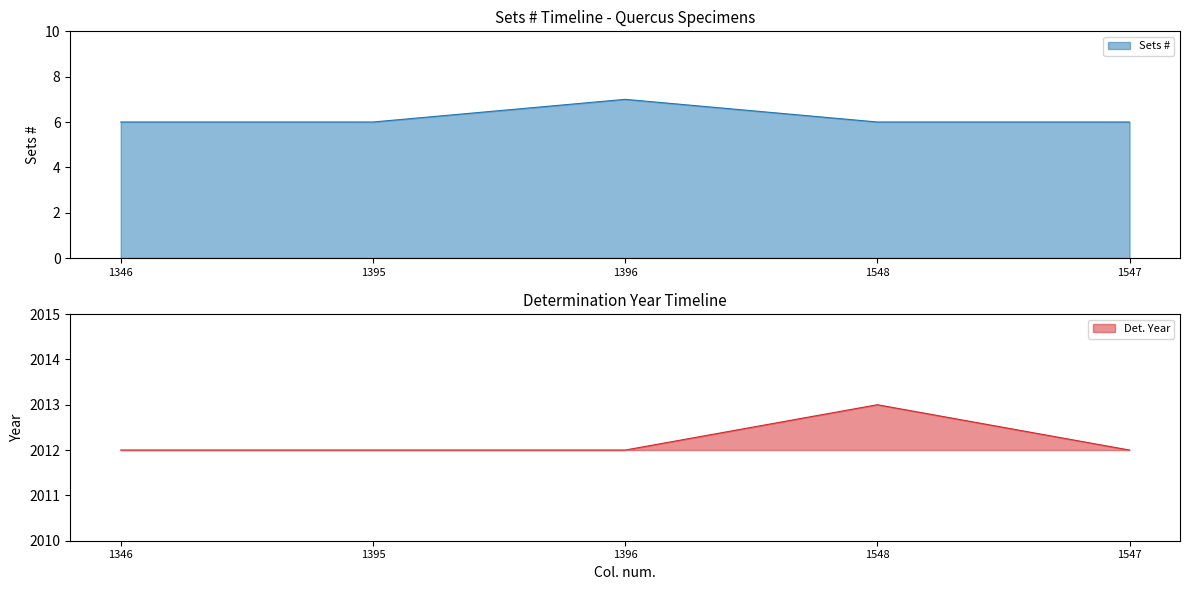

List the labels in order of value, largest first.

1396, 1346, 1395, 1548, 1547